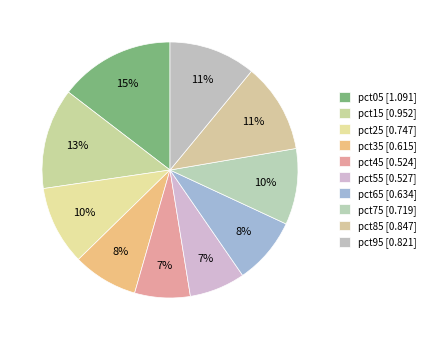

The pct85 slice represents 11% of the pie. True or false?

True